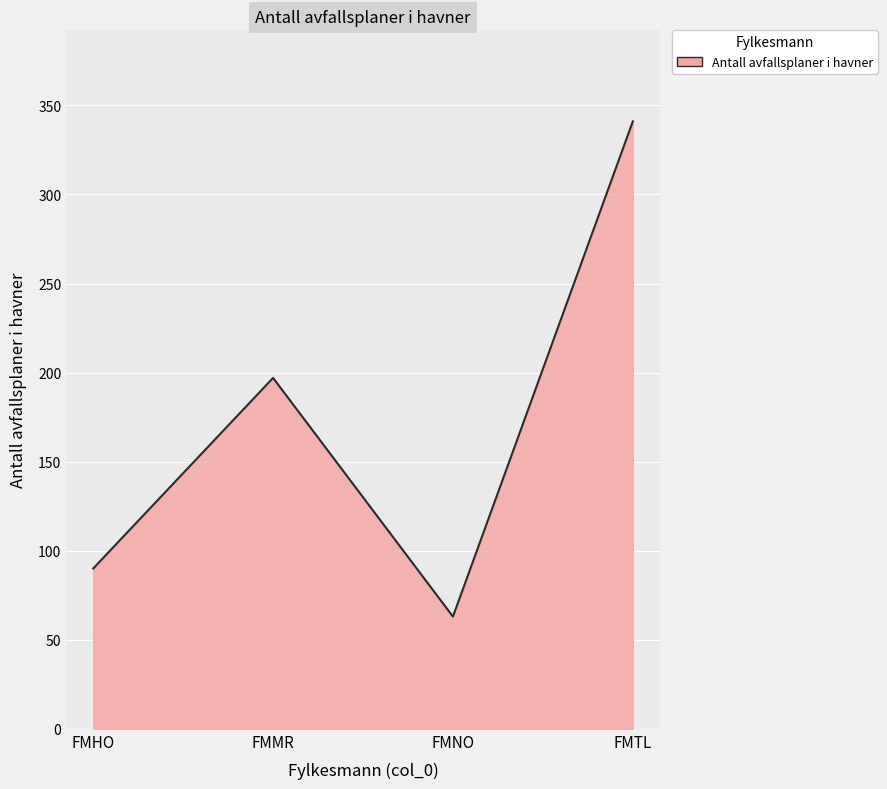

What is the difference between the maximum and minimum values?

278